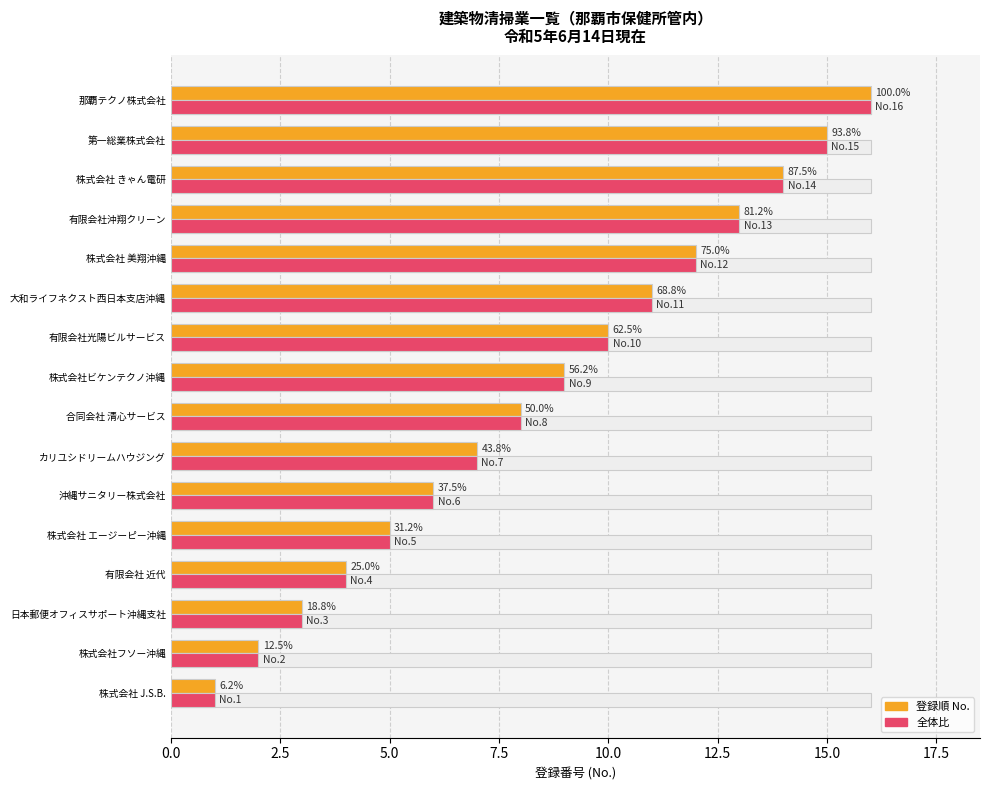

Which category has the lowest value across all series?

株式会社 J.S.B.